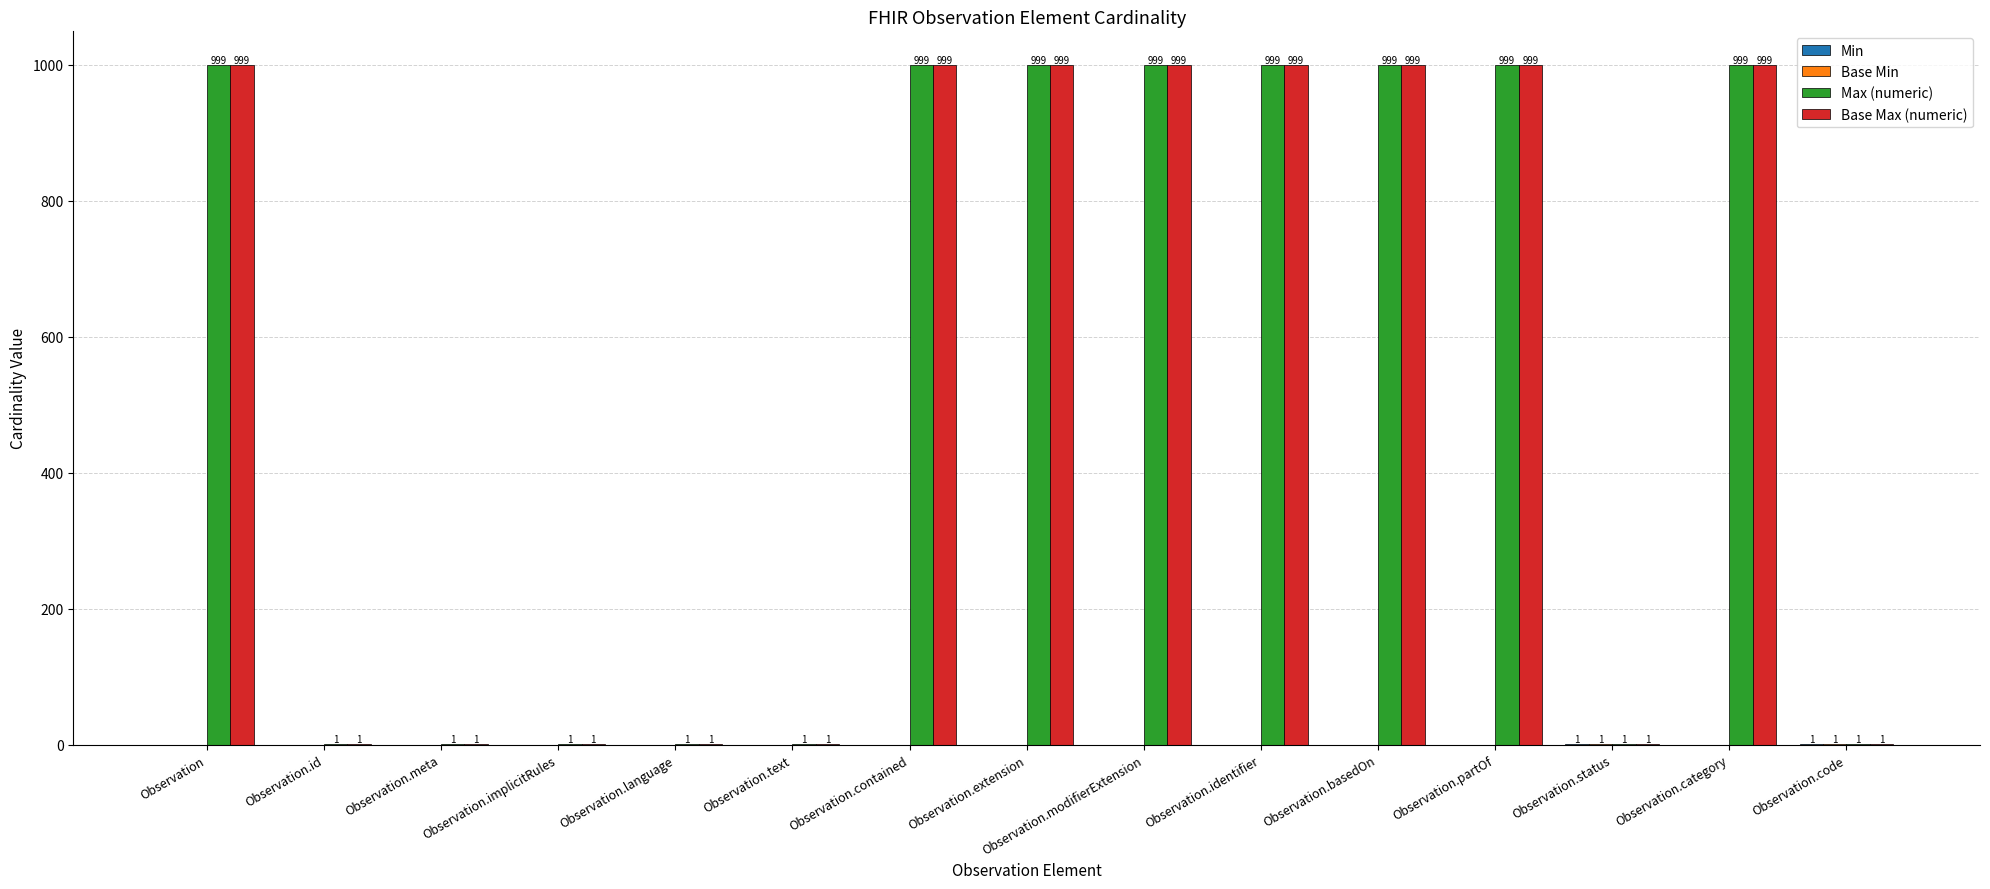

How many data points does each series have?

15